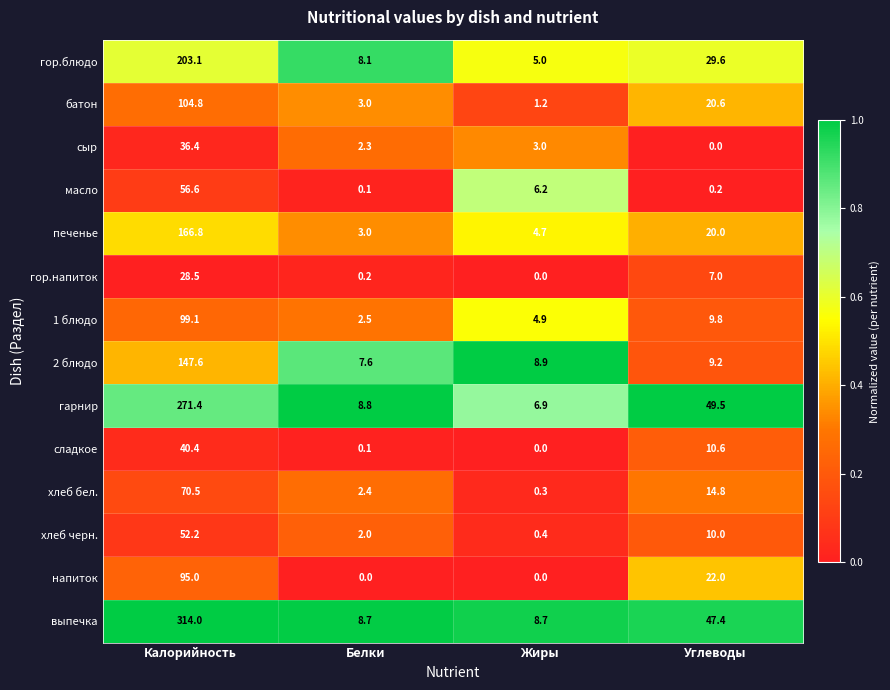

At which label is 2 блюдо closest to 77?

Углеводы